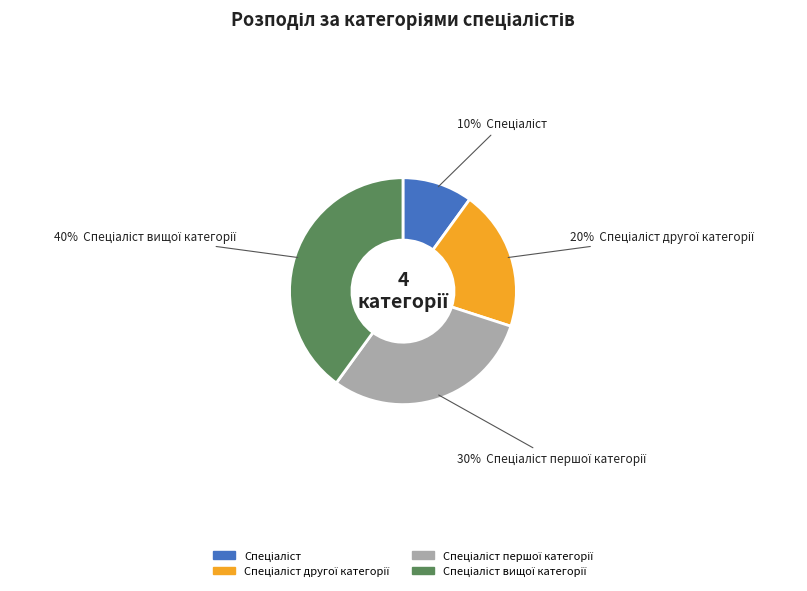

To the nearest percent, what is the difference between the largest and smallest slice percentages?

30%